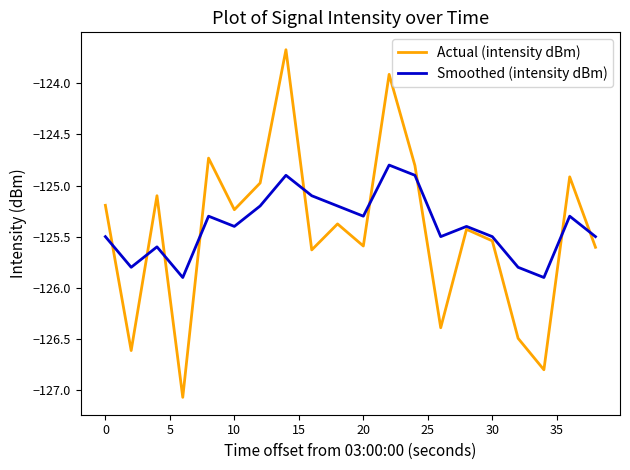

Which series has the widest spread of values?

Actual (intensity dBm)